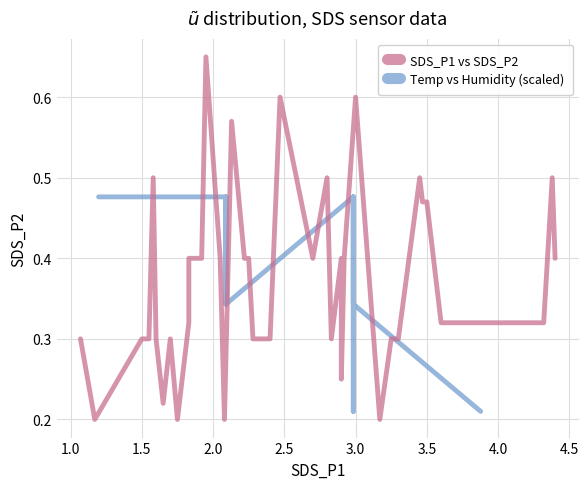

Between which two adjacent categories do SDS_P1 vs SDS_P2 and Temp vs Humidity (scaled) first intersect?

2.0 and 2.5